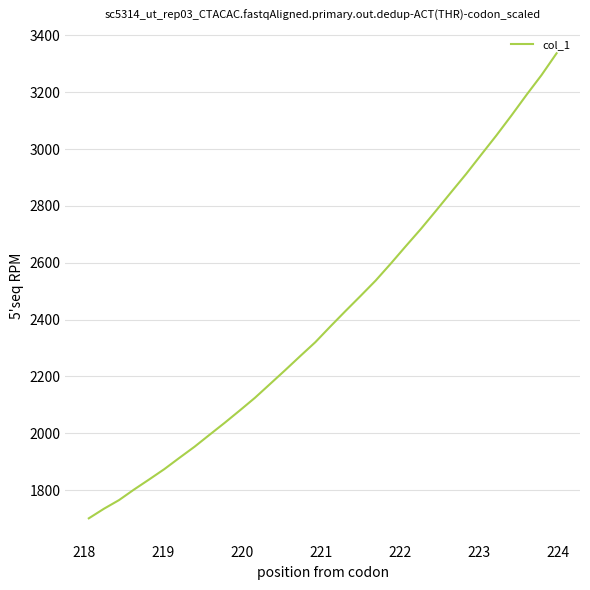

What is the difference between the maximum and minimum values?

1635.8